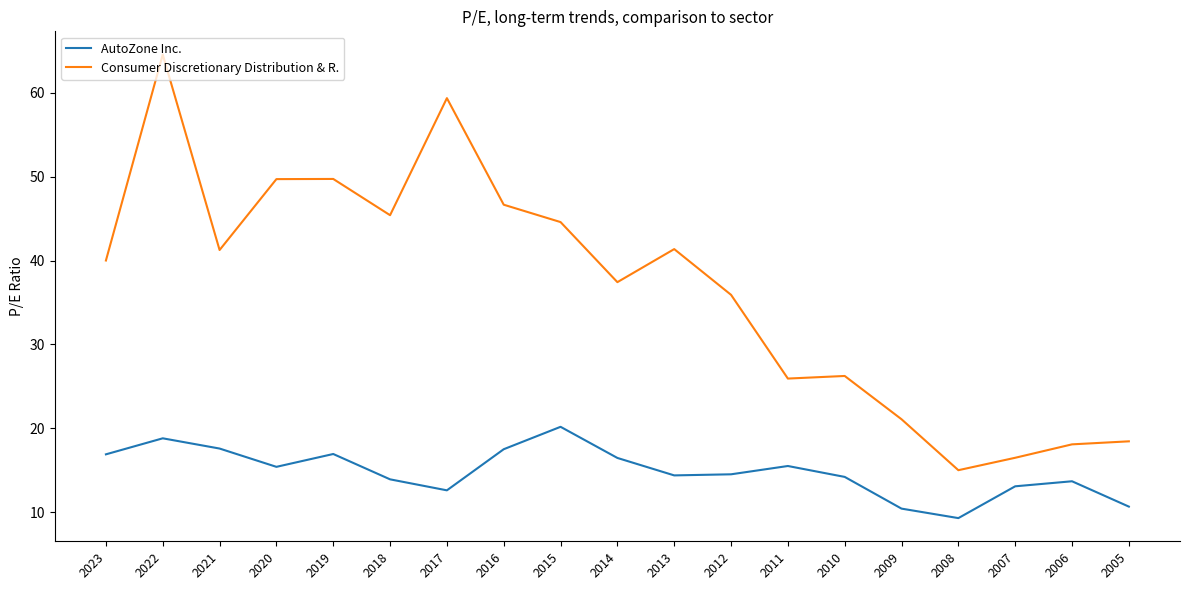

In AutoZone Inc., how many points are higher than both neighbors (excluding endpoints)?

5